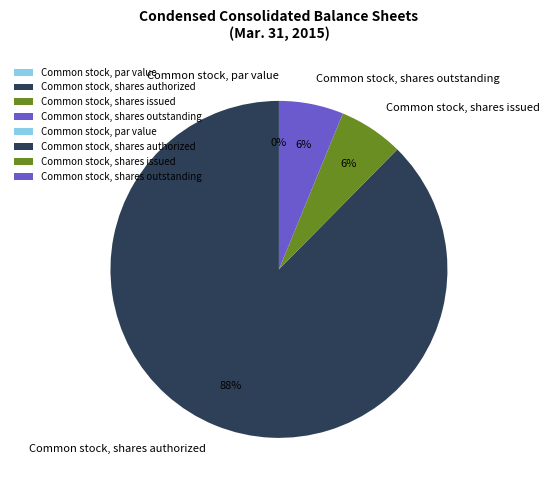

What percentage do Common stock, shares authorized and Common stock, par value together represent?

87.6%